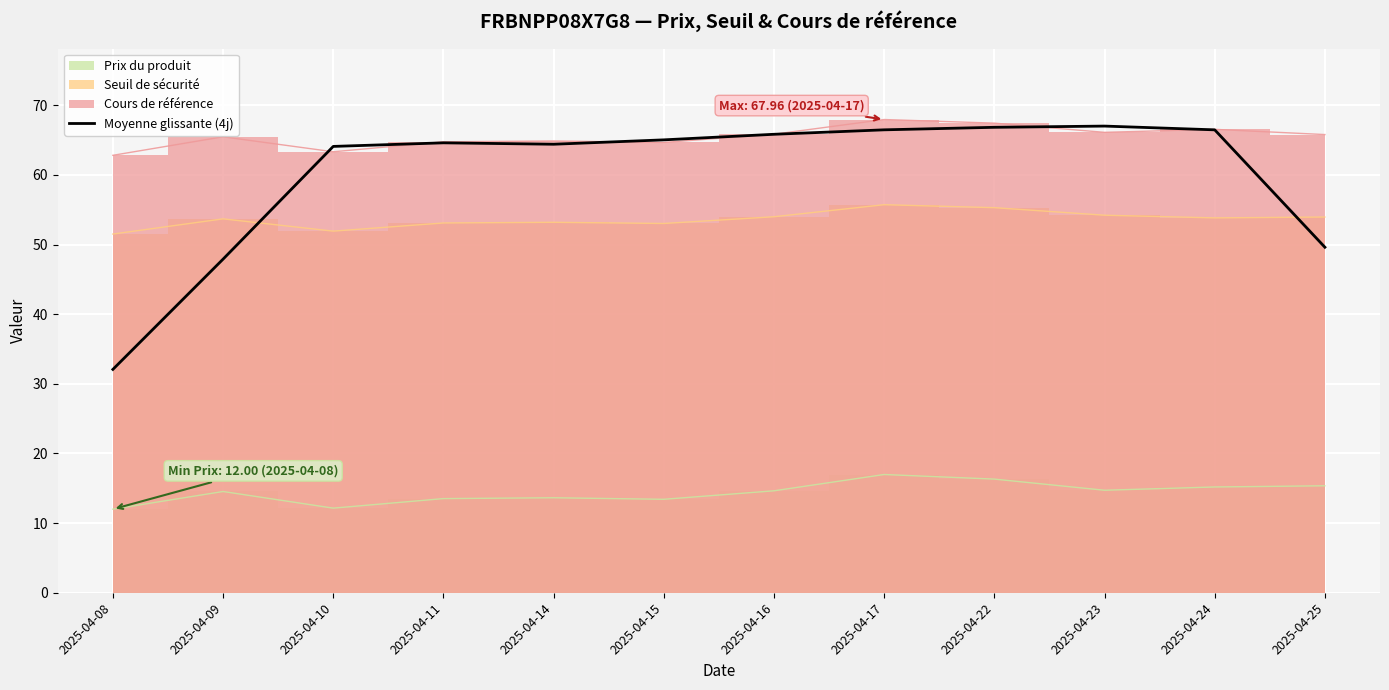

How many data points does each series have?

12